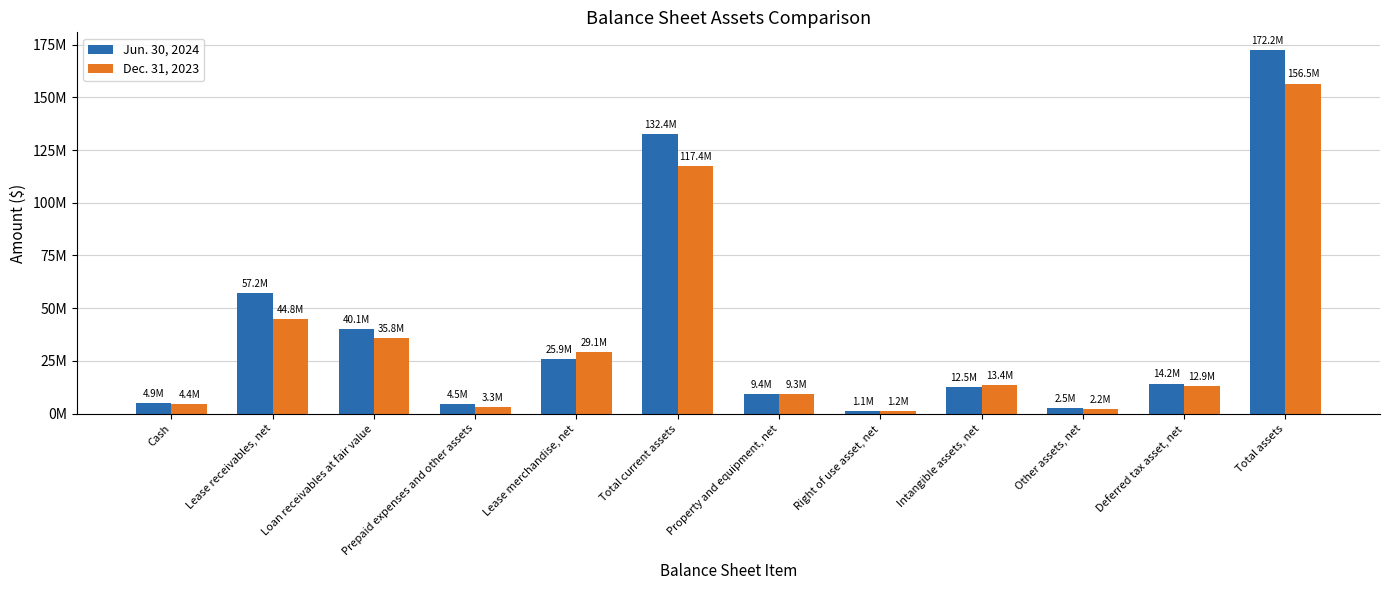

What are all the series names shown in the legend?

Jun. 30, 2024, Dec. 31, 2023